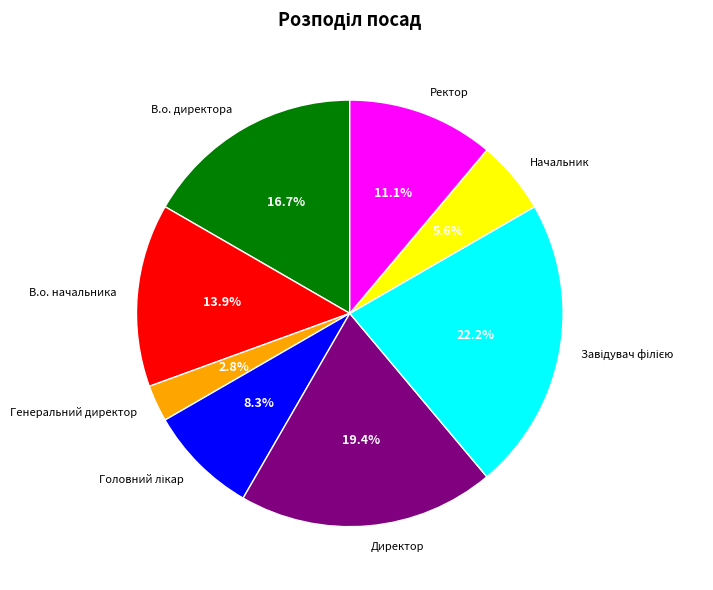

The Генеральний директор slice represents 3% of the pie. True or false?

True